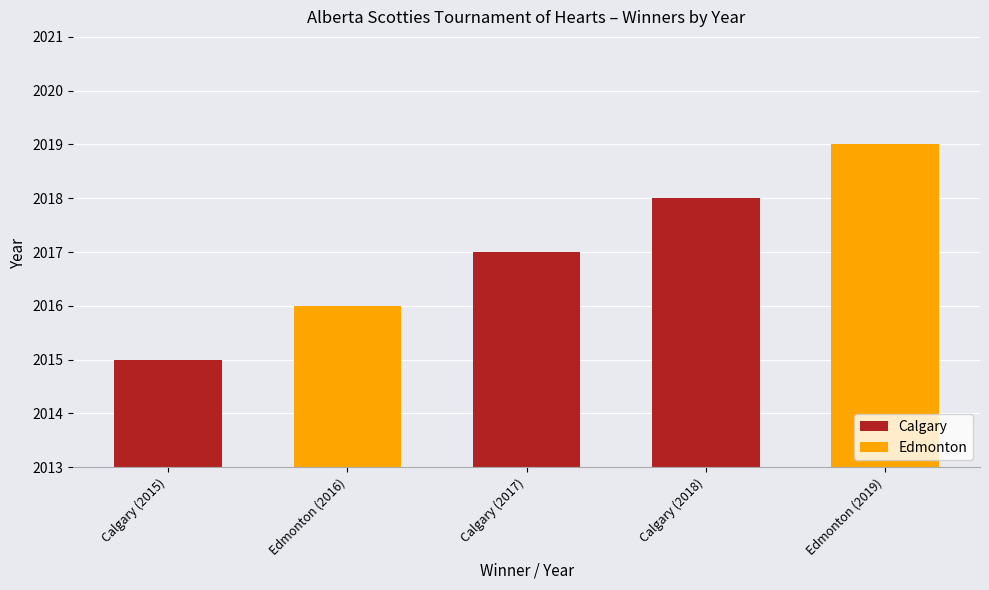

What position from the right is Calgary (2015)?

5